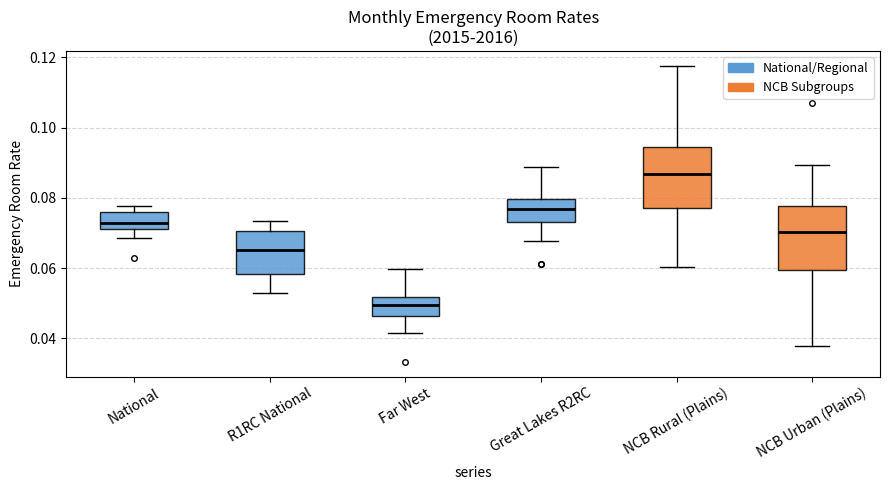

Where does the lower whisker of the box for NCB Rural (Plains) end on the y-axis? The values are not printed on the chart, so give them approximately, as read against the axis.

0.060